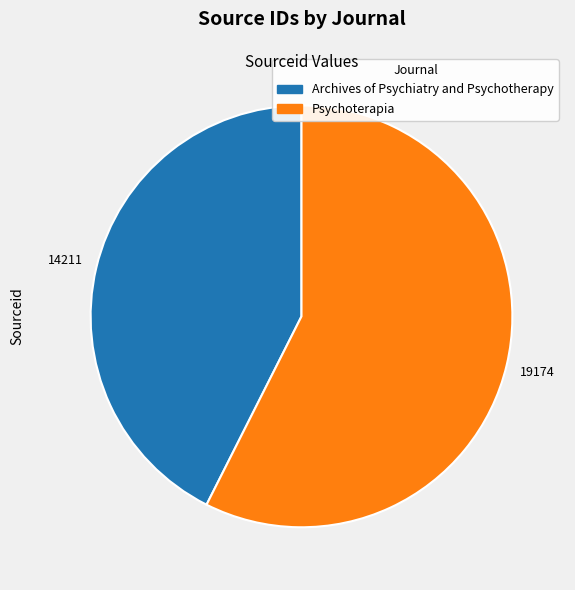

Is there a majority slice in this chart?

Yes